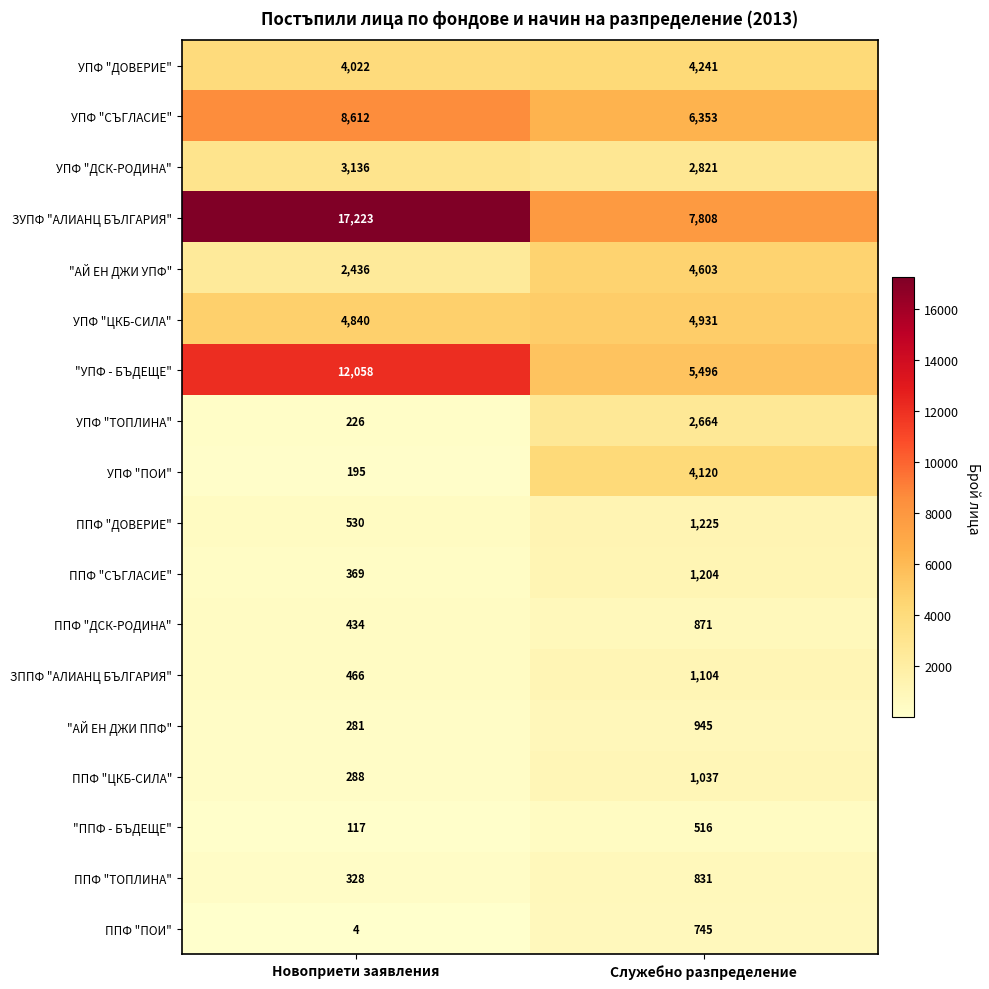

What is the total value across all series at Служебно разпределение?

51515